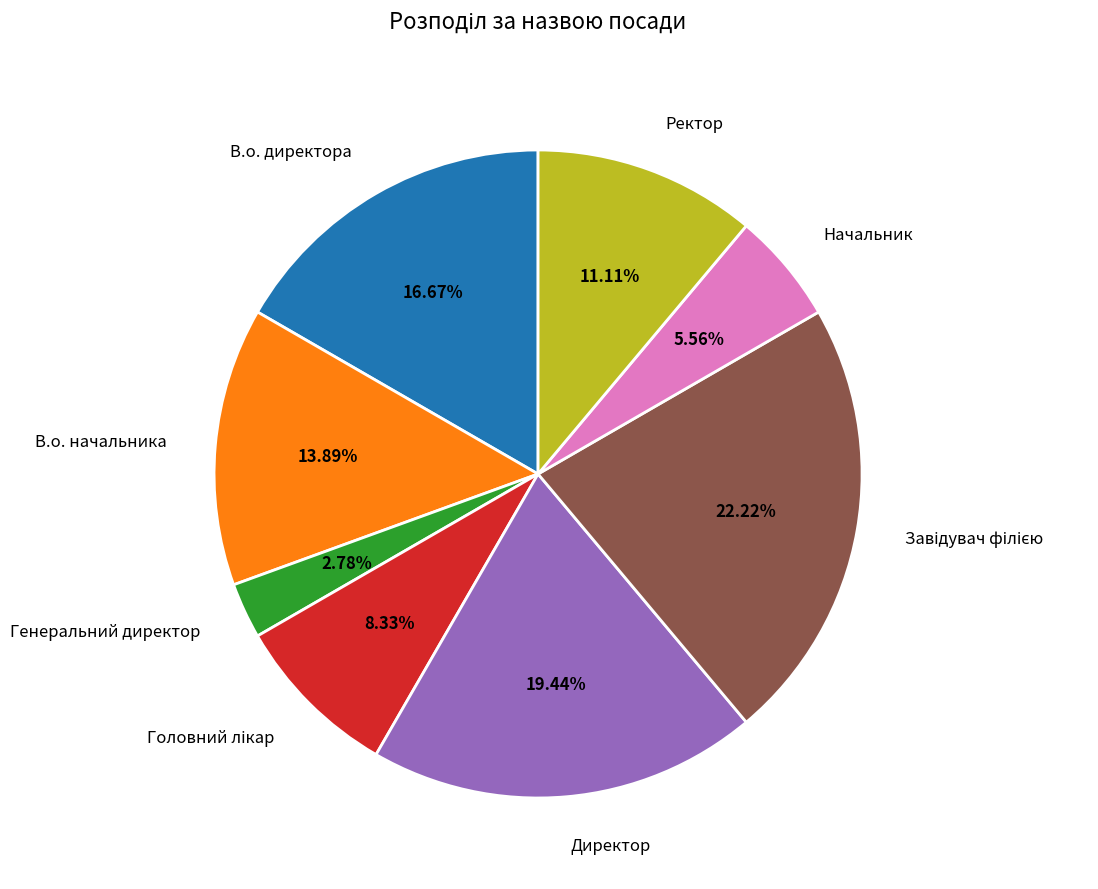

Is there any slice that represents more than half of the pie?

No